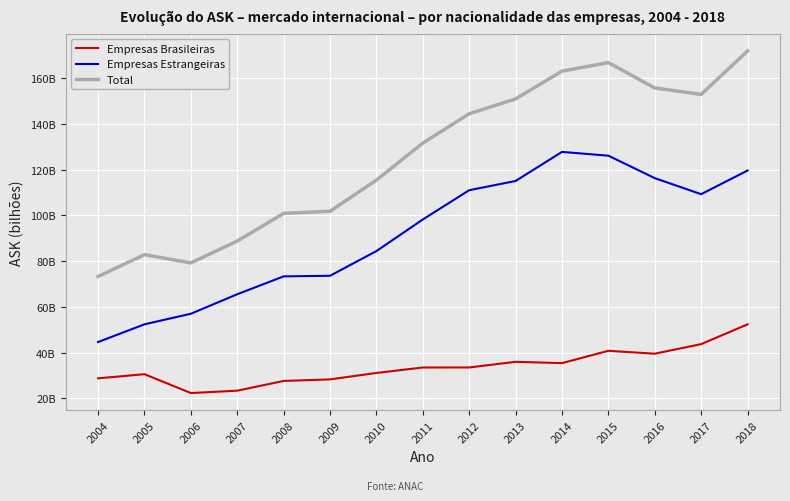

What is the total value across all series at 2005?

165683724748